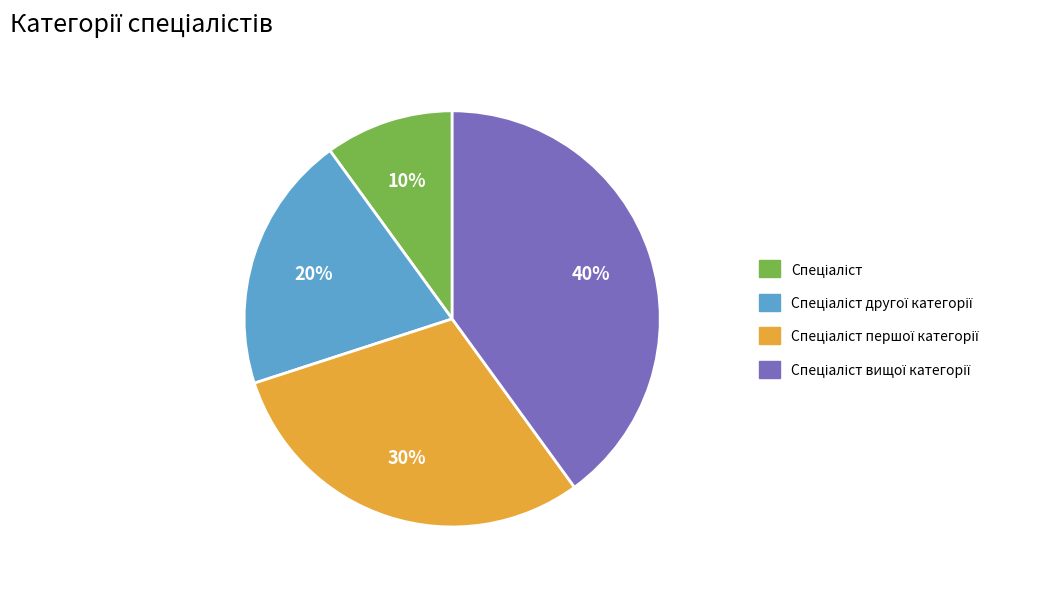

To the nearest percent, what is the average slice percentage?

25%